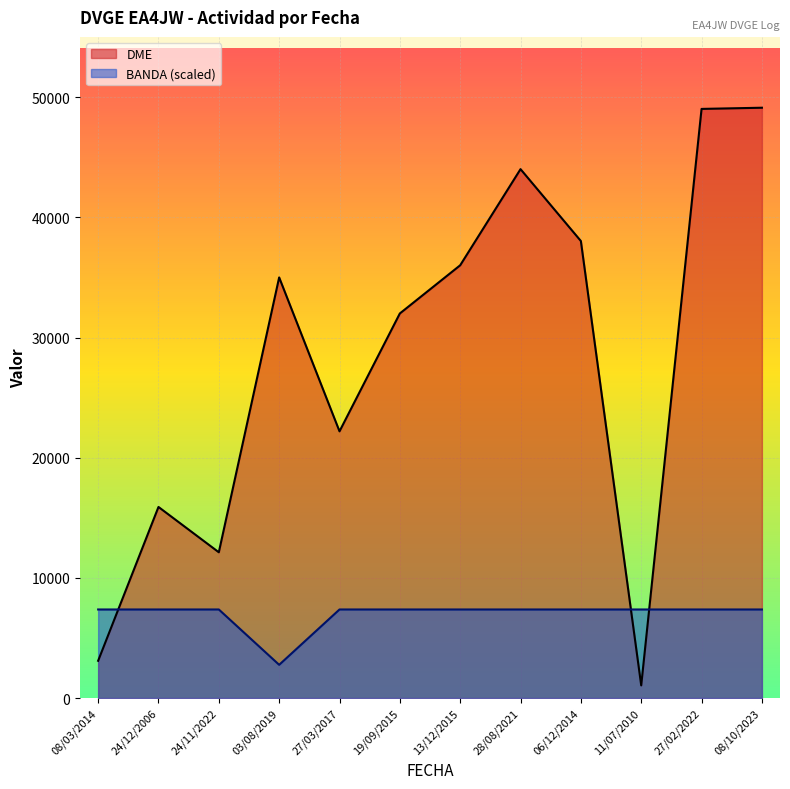

Rank the series by their average value, from lowest to highest.

BANDA (scaled), DME